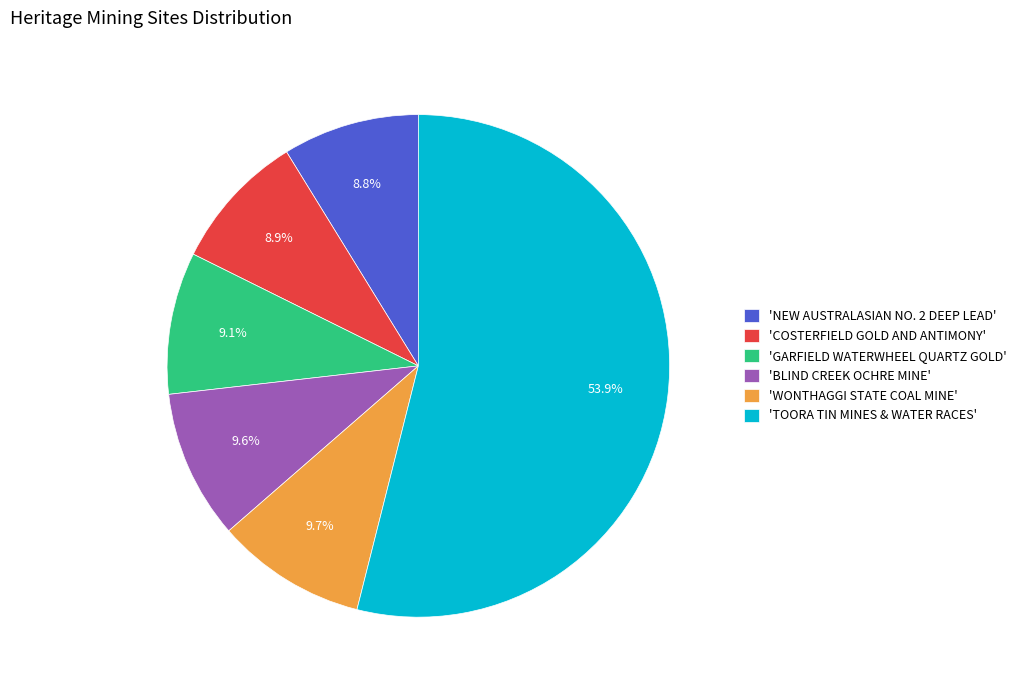

Does 'NEW AUSTRALASIAN NO. 2 DEEP LEAD' account for over 50% of the chart?

No